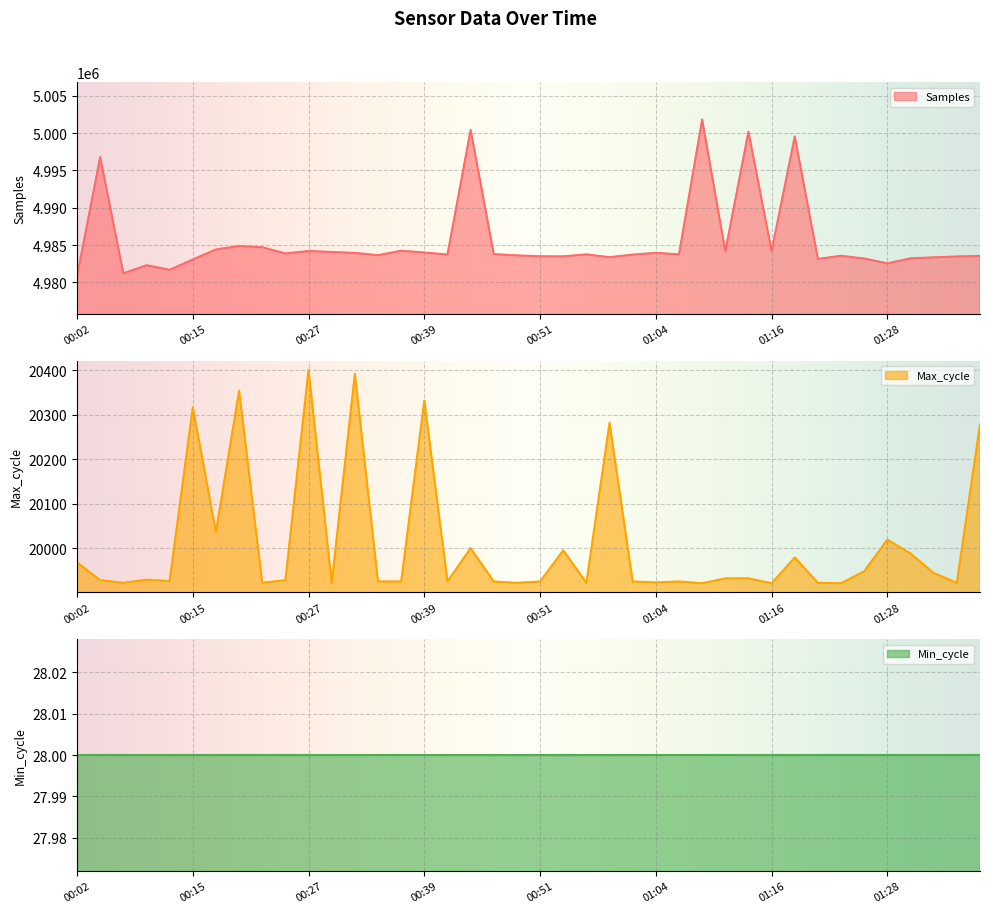

The value of Samples at 01:04 is 4983963. True or false?

True